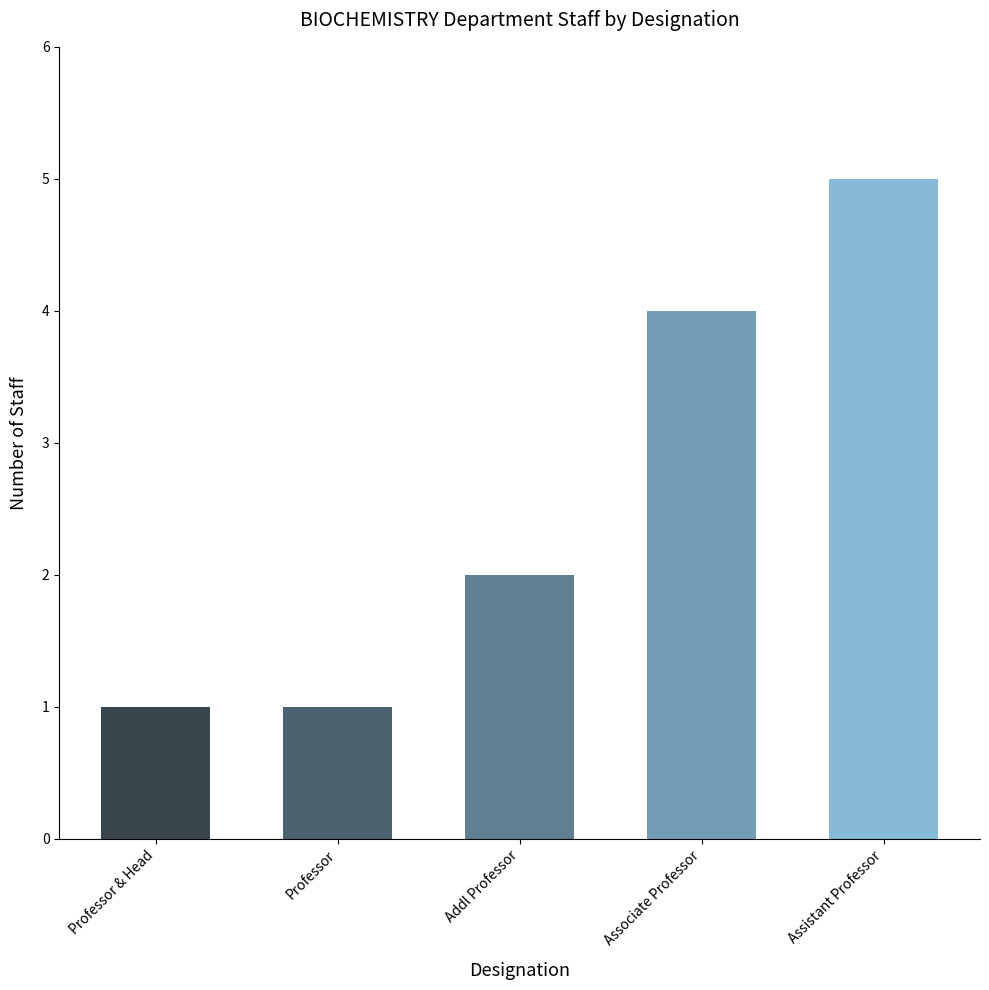

What is the label of the 3rd bar from the left?

Addl Professor